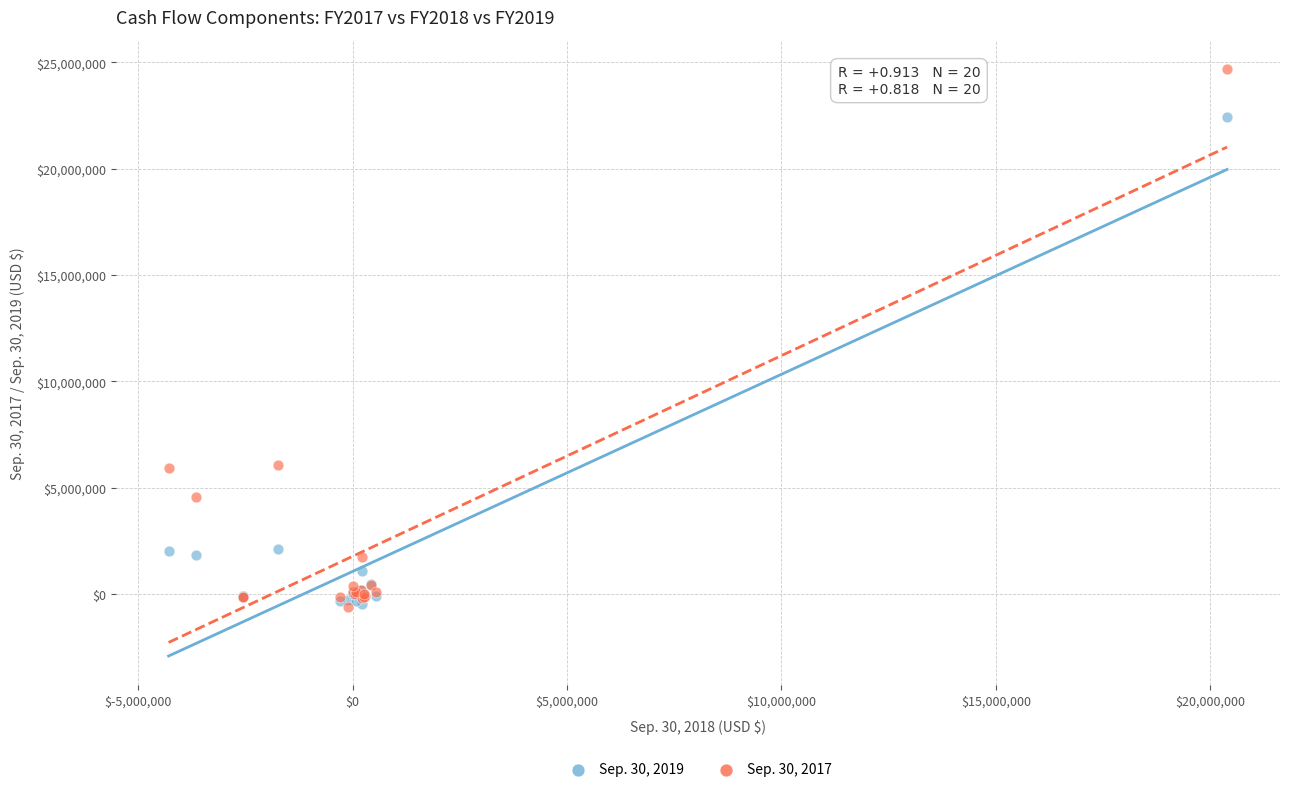

What are all the series names shown in the legend?

Sep. 30, 2019, Sep. 30, 2017